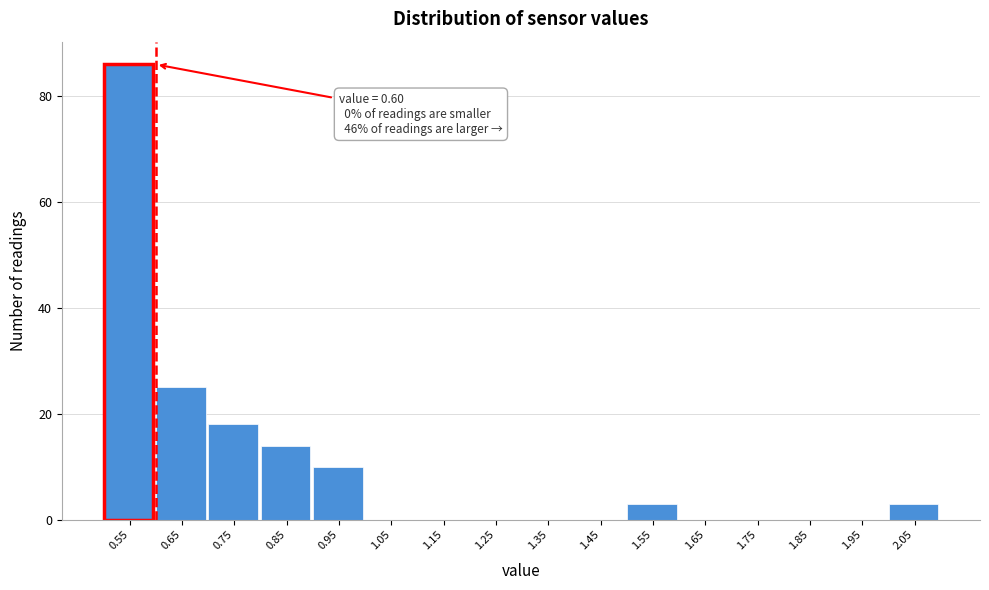

What is the maximum value shown in the chart?

86